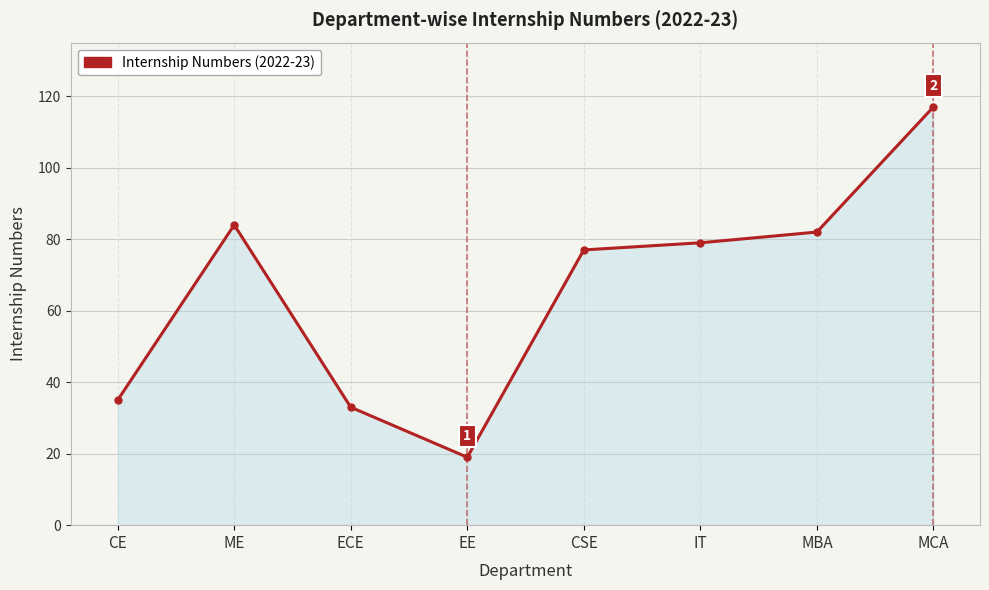

Rank the categories by value from highest to lowest.

MCA, ME, MBA, IT, CSE, CE, ECE, EE